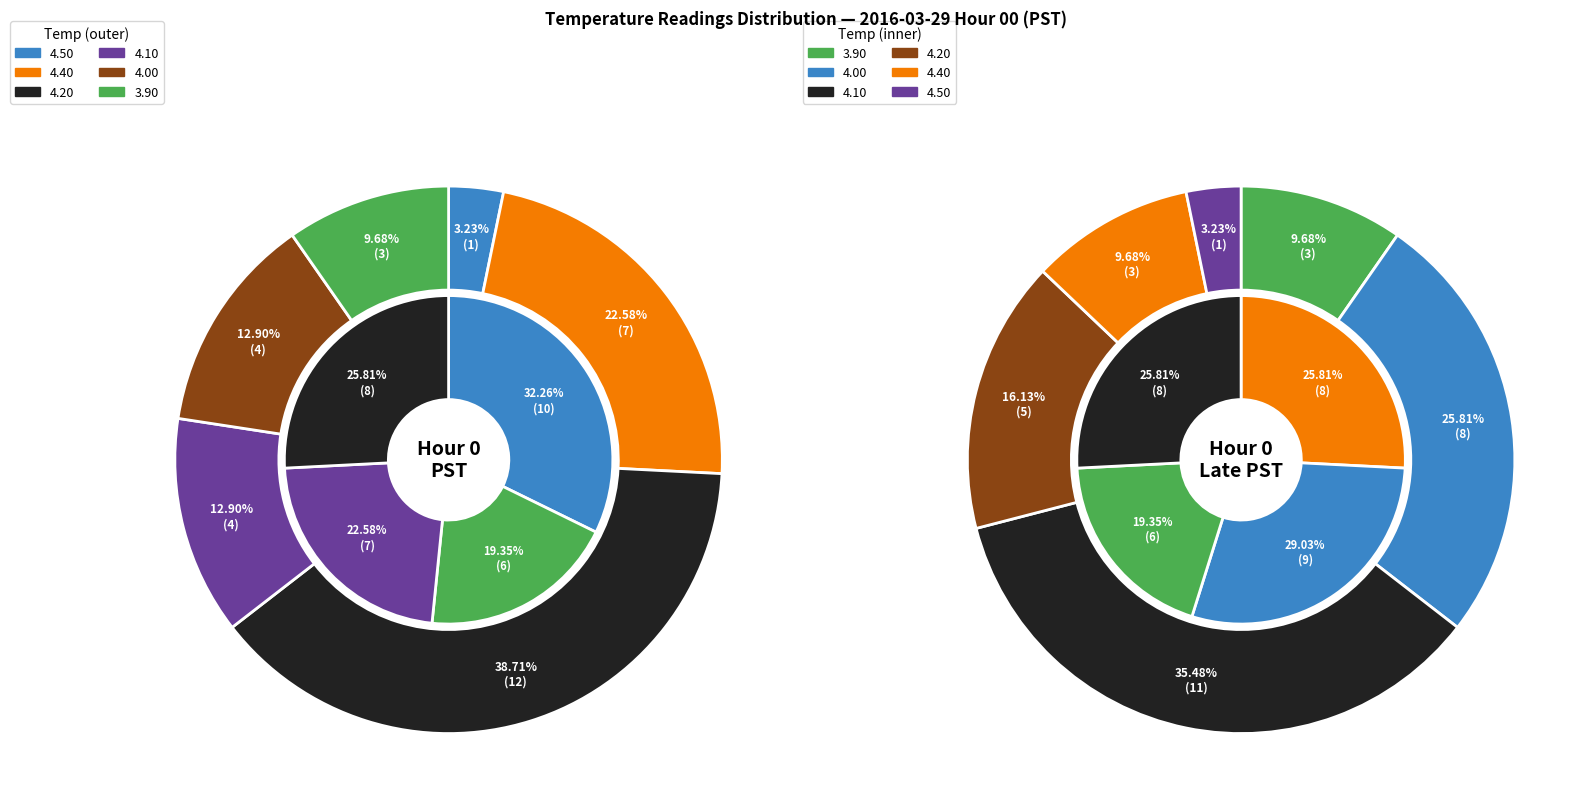

Between 1 and 3, which is larger?

1